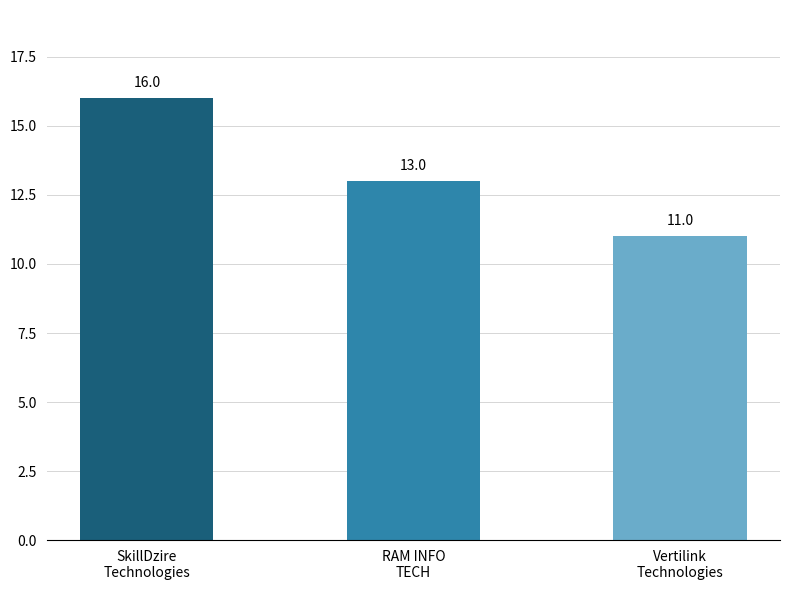

Is it true that the value at Vertilink
Technologies is 11?

True